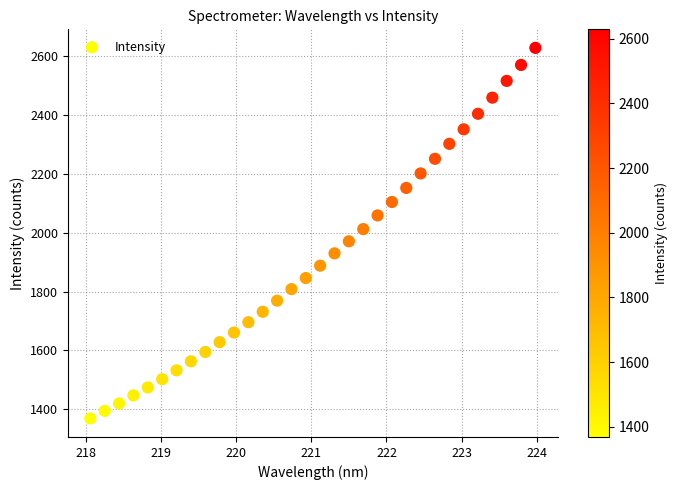

What is the range of X values (max minus min)?

5.9